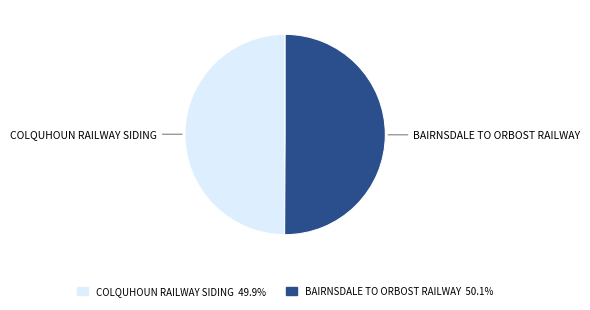

What is the ratio of the value at COLQUHOUN RAILWAY SIDING to the value at BAIRNSDALE TO ORBOST RAILWAY?

1.0